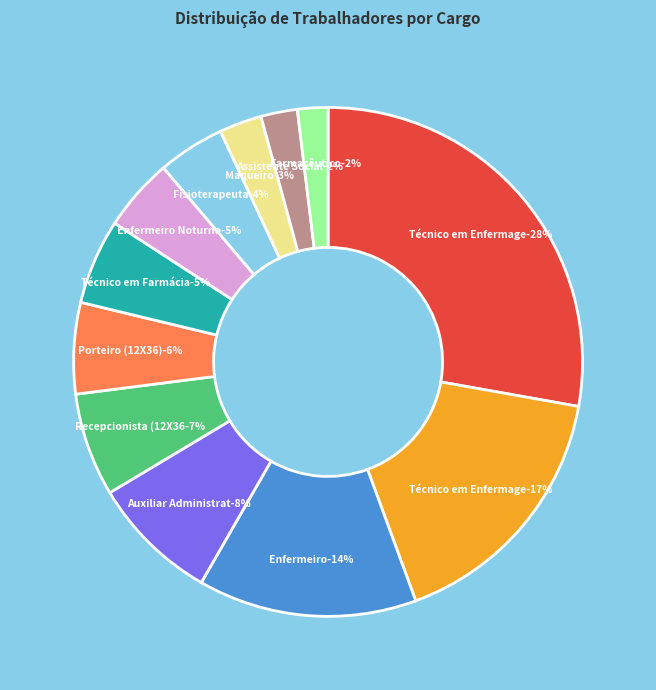

To the nearest percent, what is the difference between the largest and smallest slice percentages?

26%